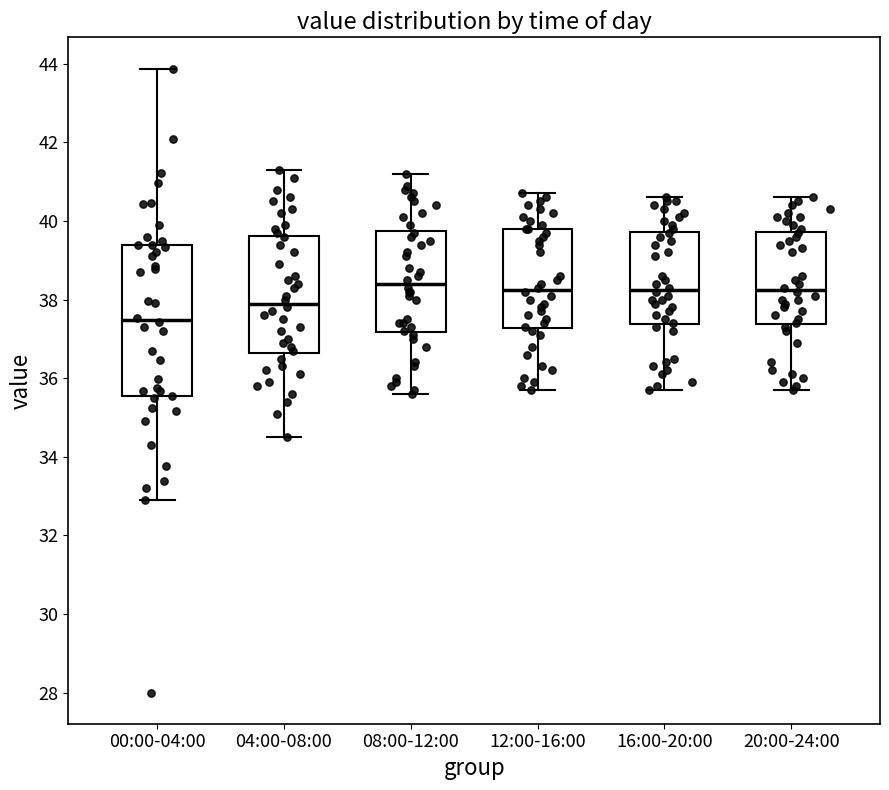

Comparing the boxes themselves (not the whiskers), which one is the tallest?

00:00-04:00